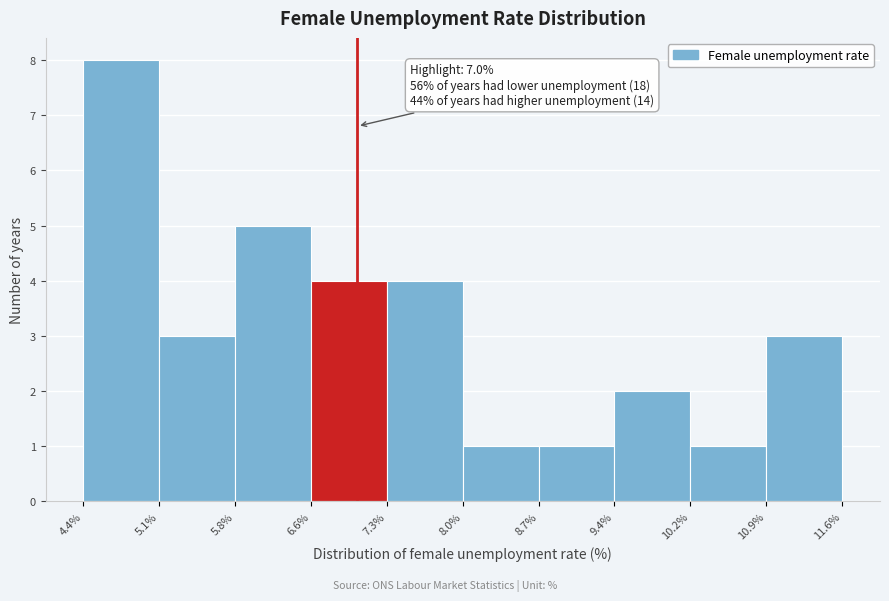

Over which range of the x-axis is the bar tallest?

4.4% to 5.1%